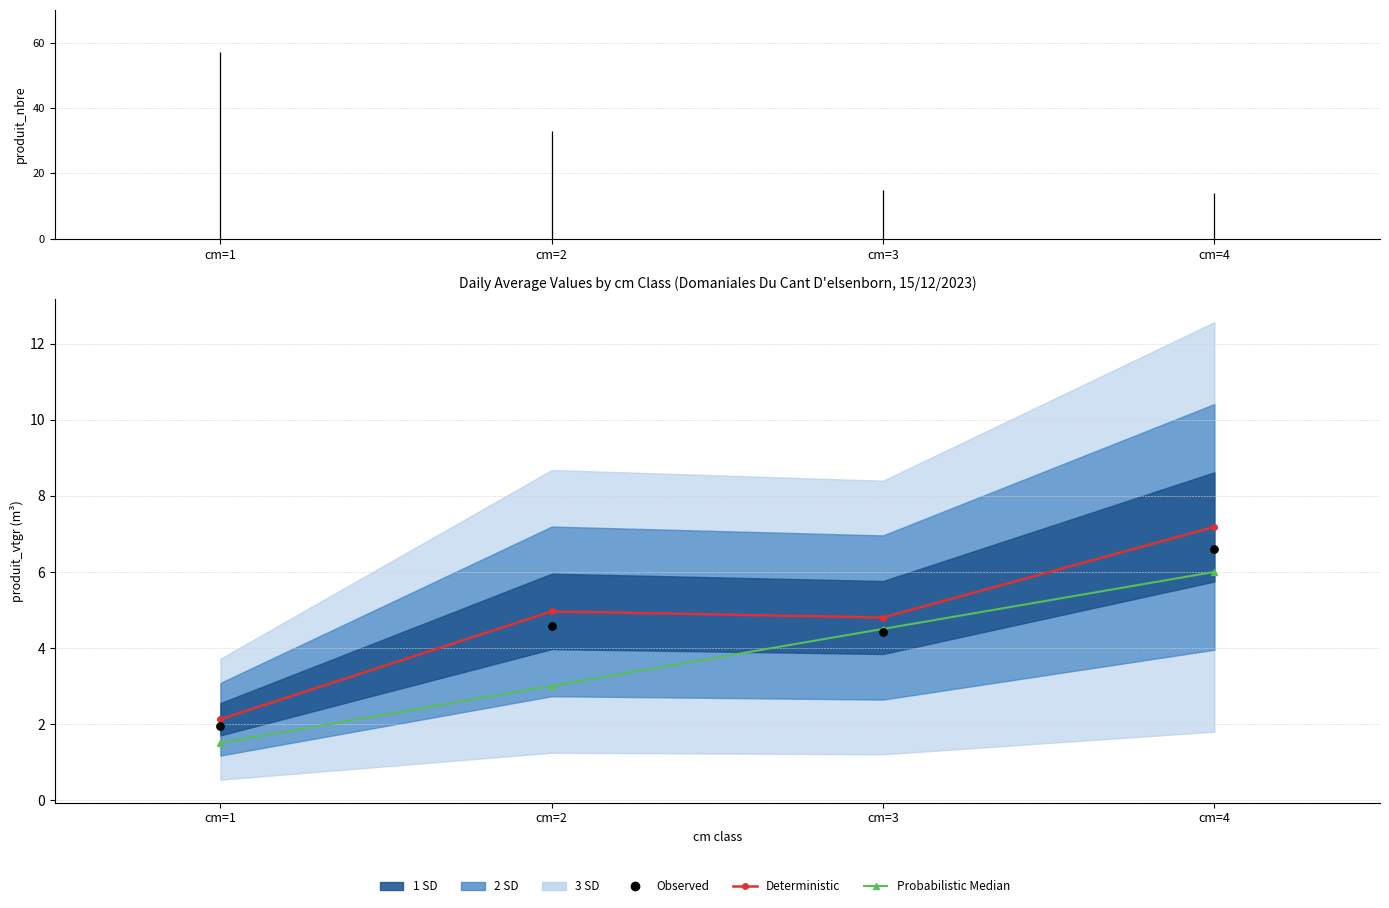

Which series reaches the minimum Y coordinate?

Probabilistic Median